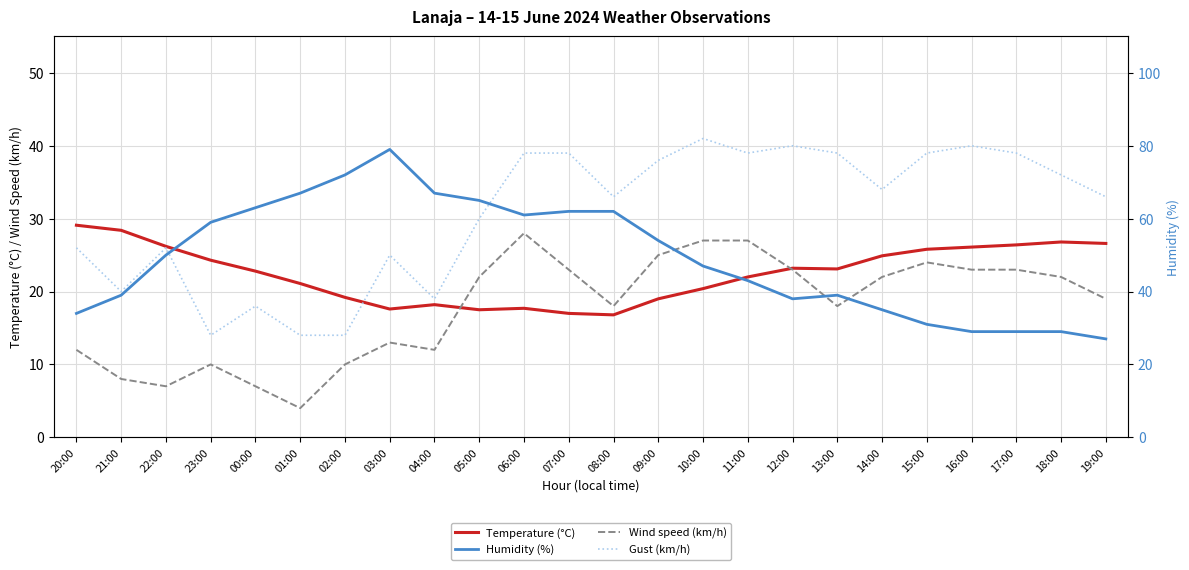

Between 00:00 and 02:00, which is larger?

00:00